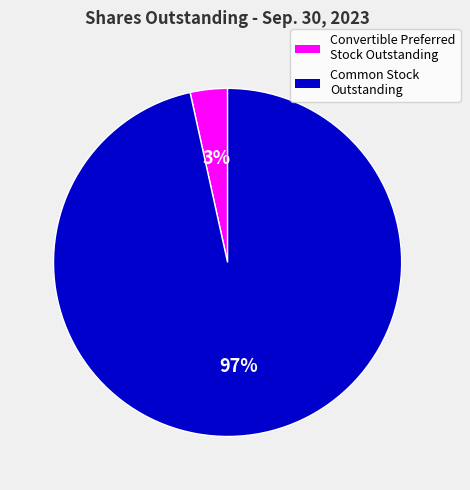

Does any single category account for the majority?

Yes